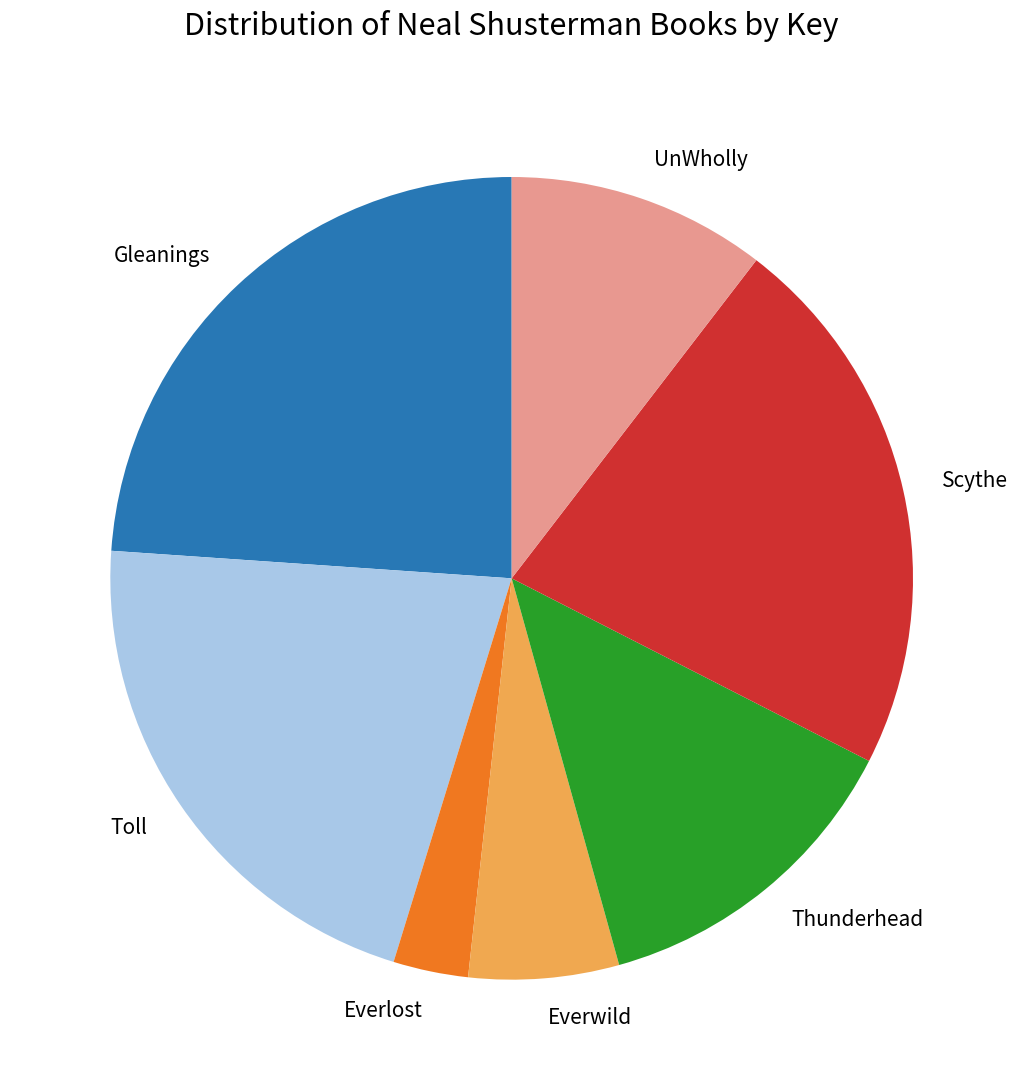

How many segments does this pie chart have?

7